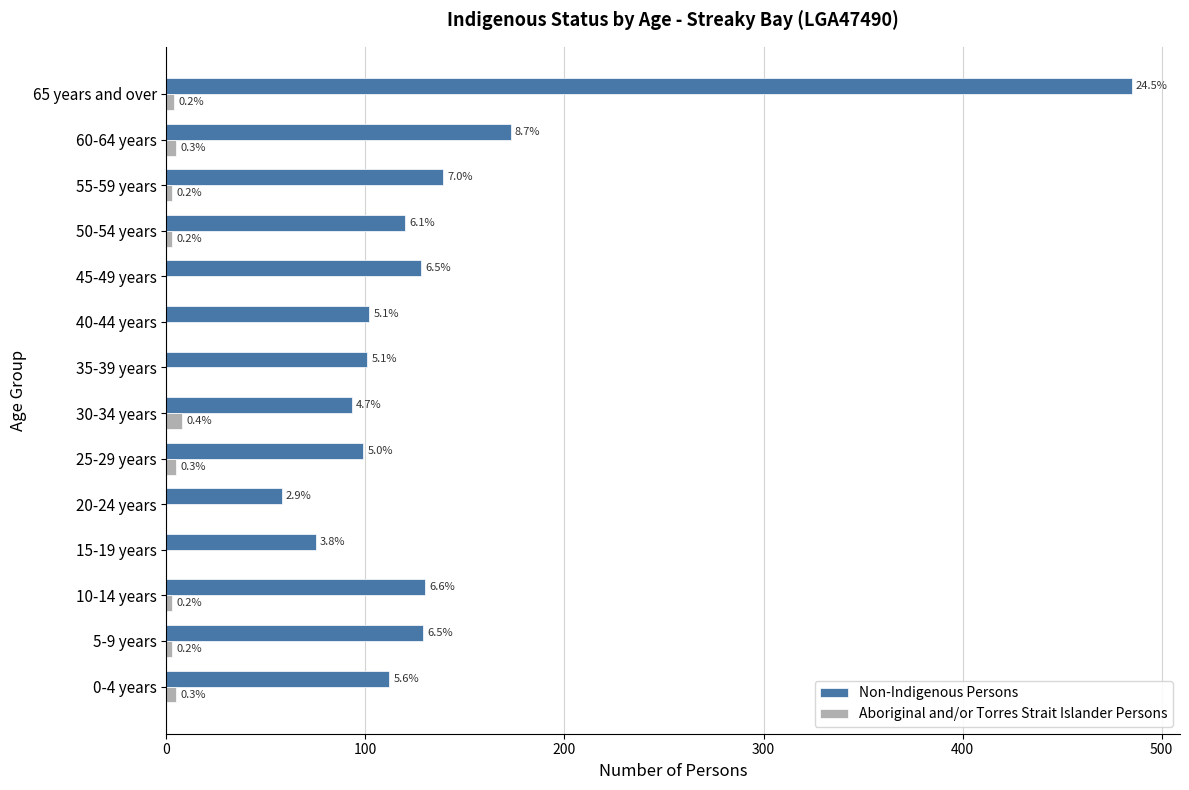

What are all the series names shown in the legend?

Non-Indigenous Persons, Aboriginal and/or Torres Strait Islander Persons